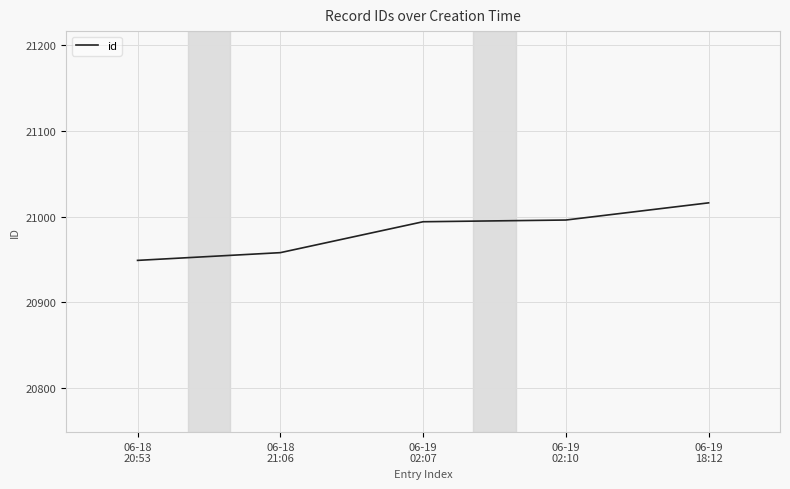

What is the sum of all values?

104913